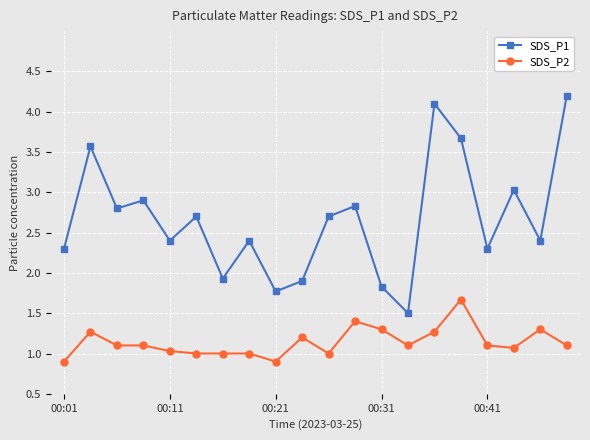

What is the value of the SDS_P1 point at the 4th from the left?

2.9